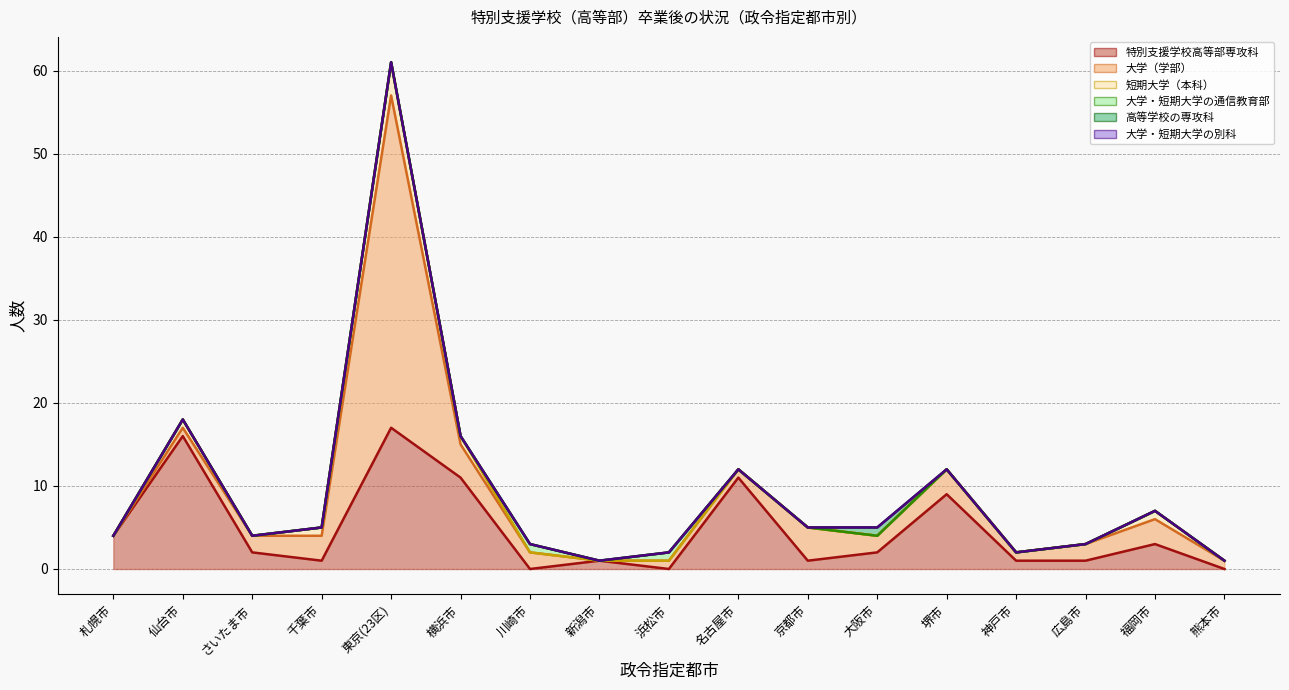

Which series has the largest total across all categories?

特別支援学校高等部専攻科